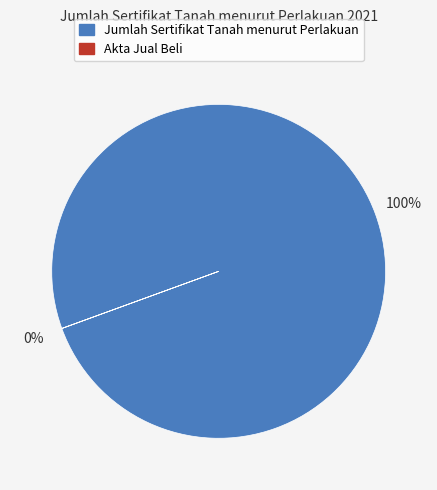

To the nearest percent, what is the average slice percentage?

50%